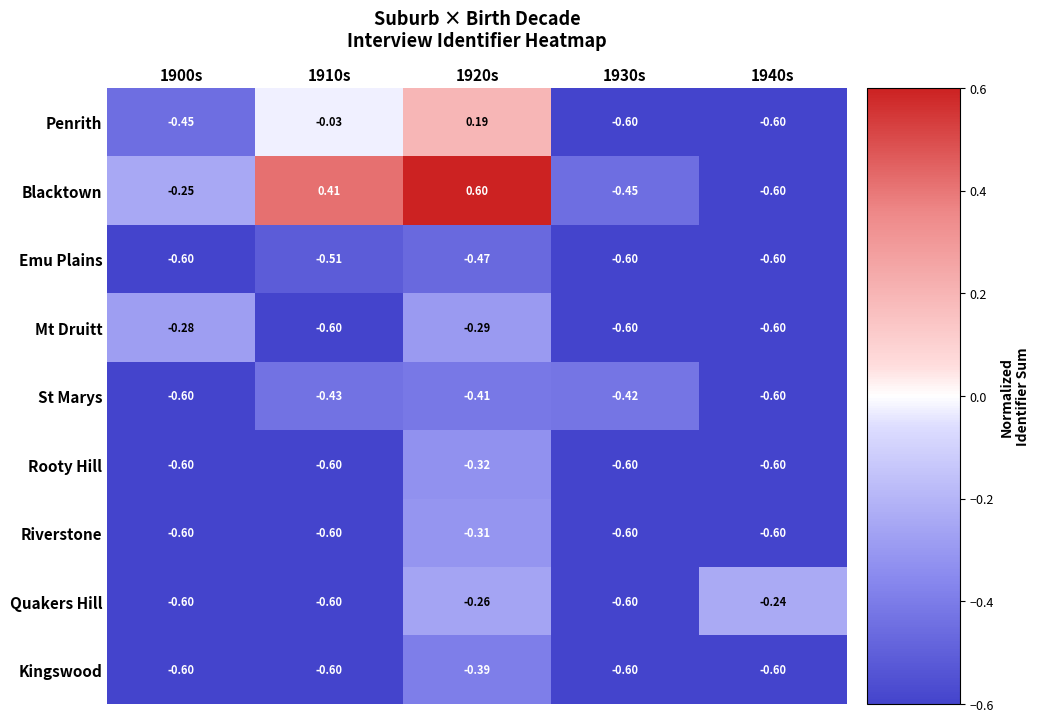

Rank the series by their maximum value, from highest to lowest.

Blacktown, Penrith, Quakers Hill, Mt Druitt, Riverstone, Rooty Hill, Kingswood, St Marys, Emu Plains